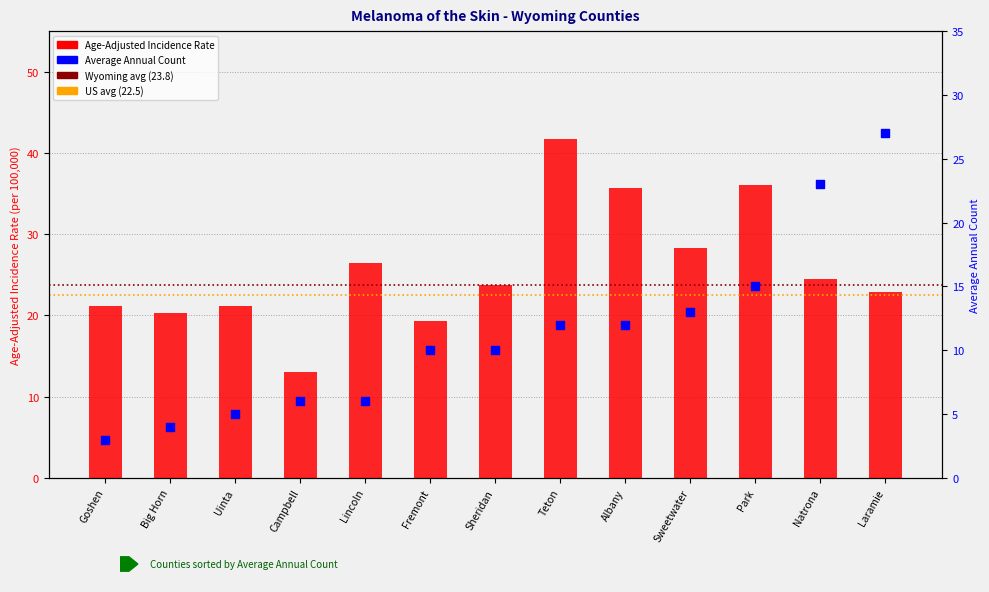

Which series has the widest spread of Y values?

Age-Adjusted Incidence Rate